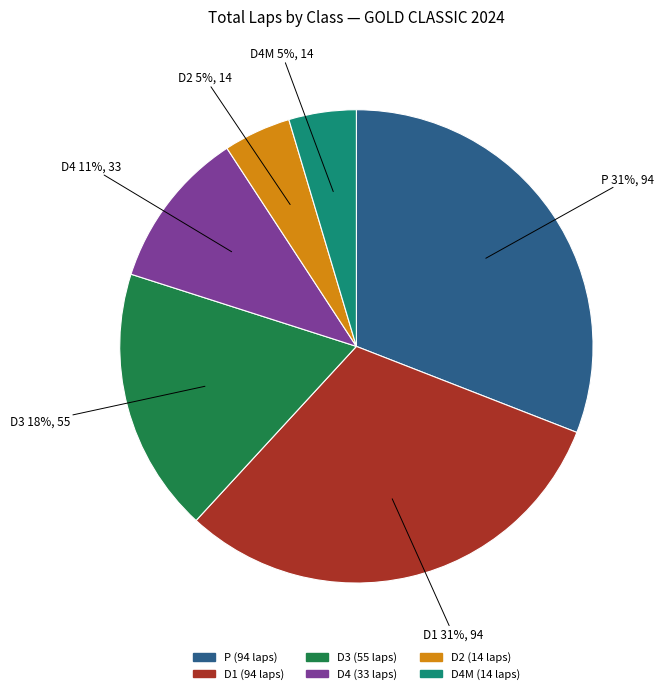

Does any single category account for the majority?

No